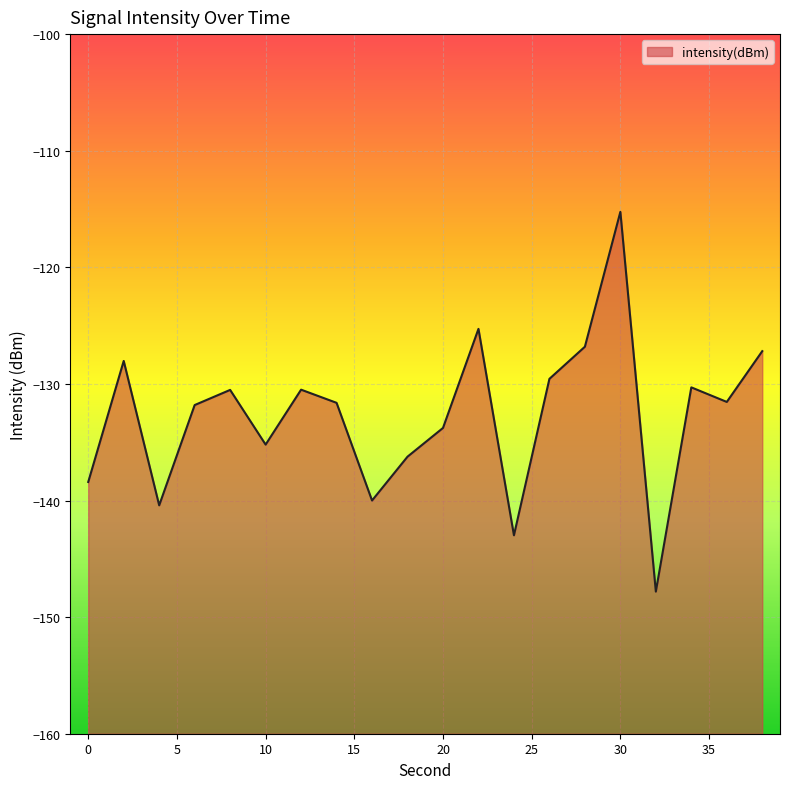

How many categories are shown in the chart?

20